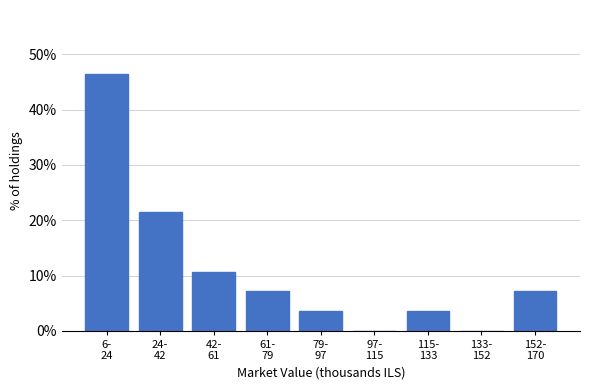

What is the greatest value displayed?

46.4